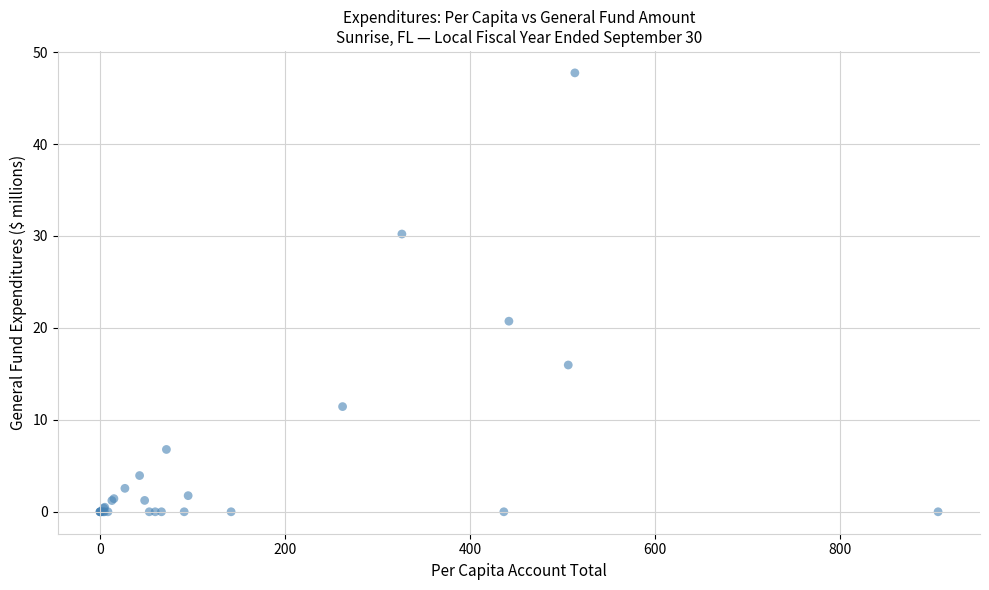

What Y value in the scatter plot is closest to 23?

20.7